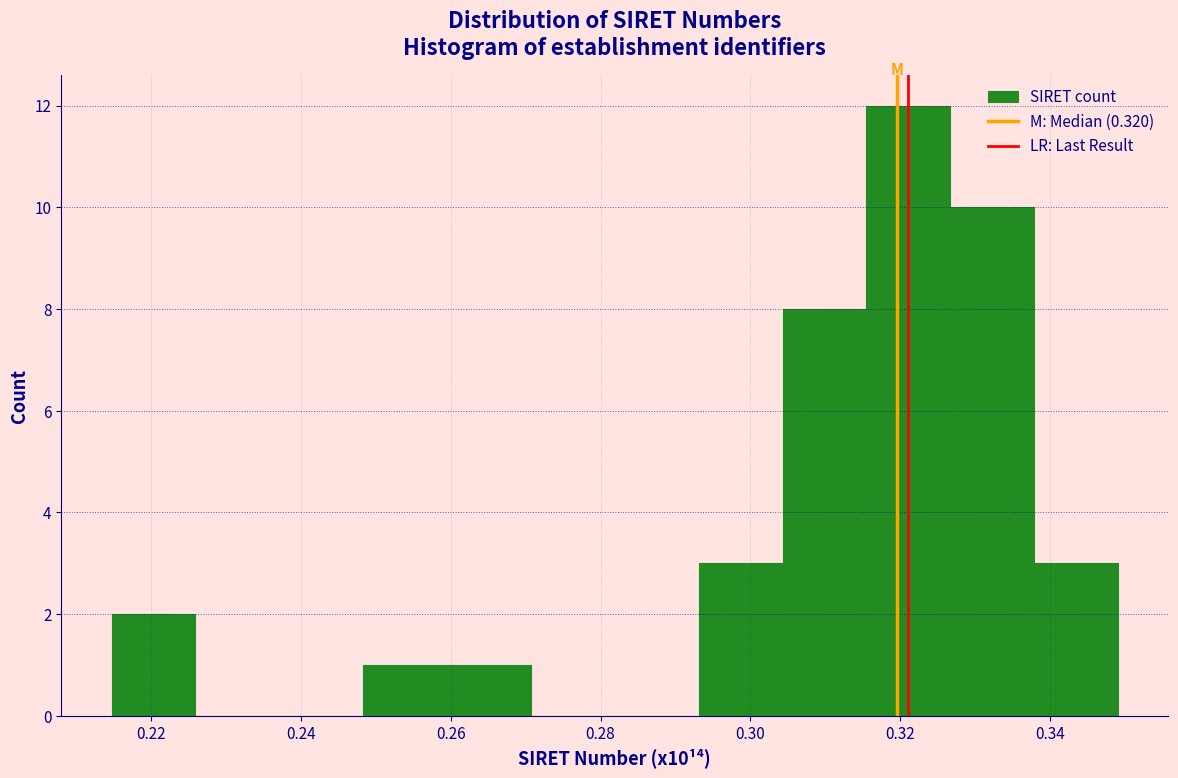

Over which range of the x-axis is the bar tallest?

0.316 to 0.326